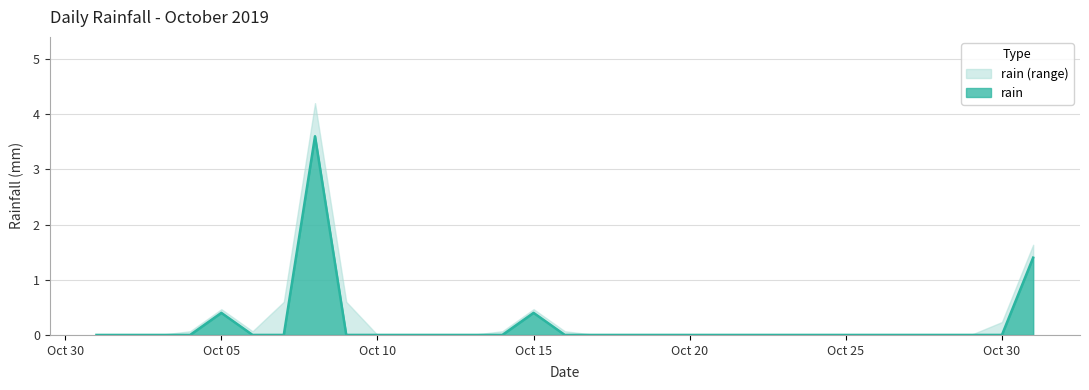

Rank the categories by value from highest to lowest.

2019-10-08, 2019-10-31, 2019-10-05, 2019-10-15, 2019-10-01, 2019-10-02, 2019-10-03, 2019-10-04, 2019-10-06, 2019-10-07, 2019-10-09, 2019-10-10, 2019-10-11, 2019-10-12, 2019-10-13, 2019-10-14, 2019-10-16, 2019-10-17, 2019-10-18, 2019-10-19, 2019-10-20, 2019-10-21, 2019-10-22, 2019-10-23, 2019-10-24, 2019-10-25, 2019-10-26, 2019-10-27, 2019-10-28, 2019-10-29, 2019-10-30